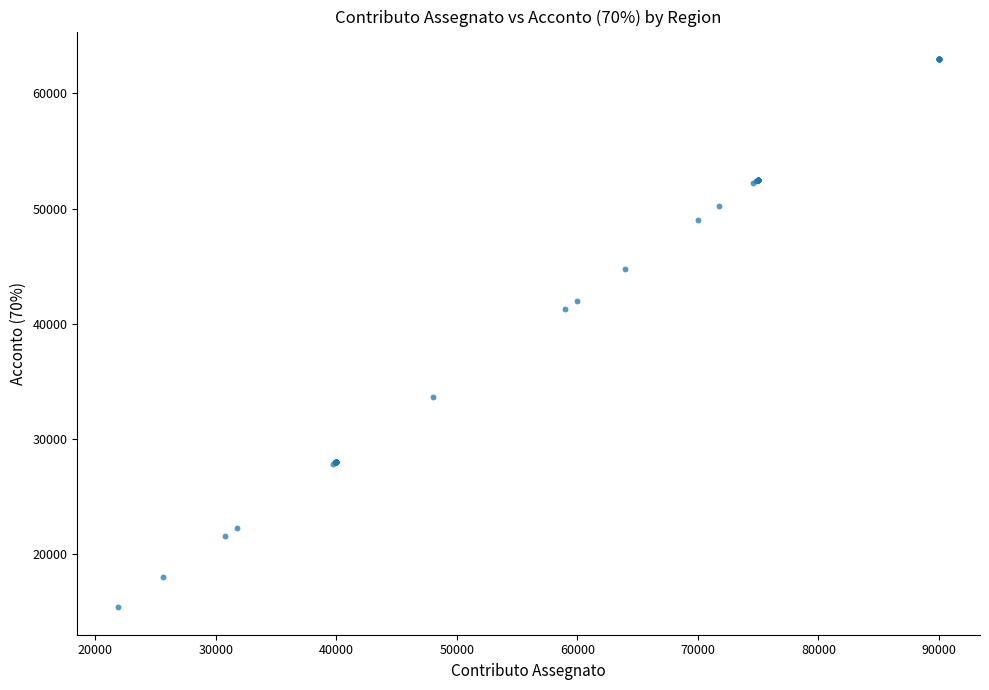

What Y value in the scatter plot is closest to 39164?

41300.0